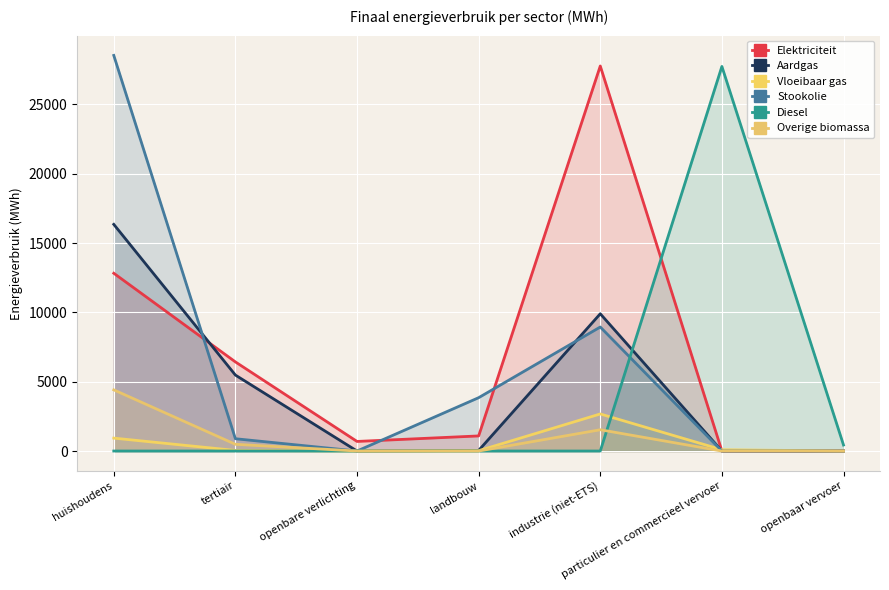

Rank the categories by Elektriciteit value from lowest to highest.

openbaar vervoer, particulier en commercieel vervoer, openbare verlichting, landbouw, tertiair, huishoudens, industrie (niet-ETS)